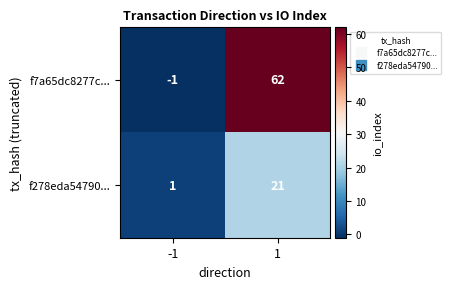

Reading right to left, transcribe all the data shown in this chart.

f7a65dc8277c...: 62	-1
f278eda54790...: 21	1